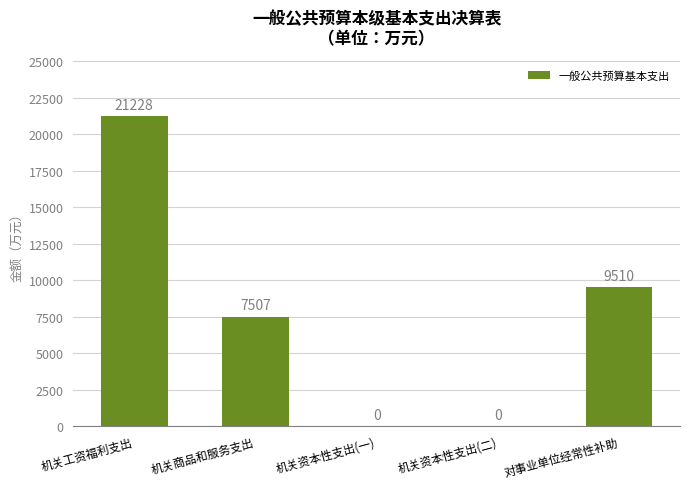

What is the greatest value displayed?

21228